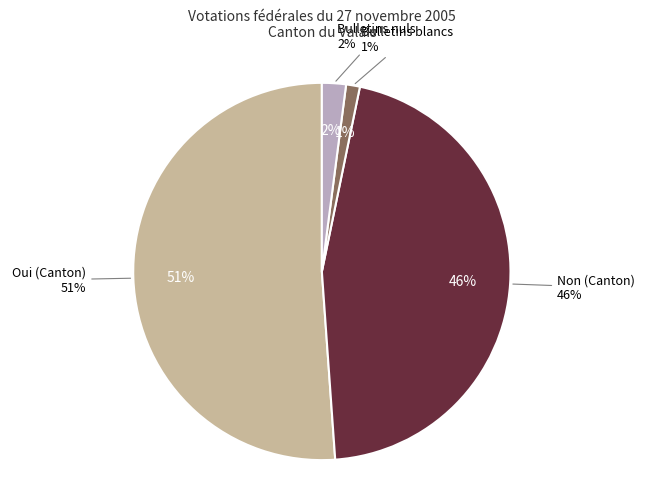

To the nearest percent, what portion does Non (Canton) represent?

46%